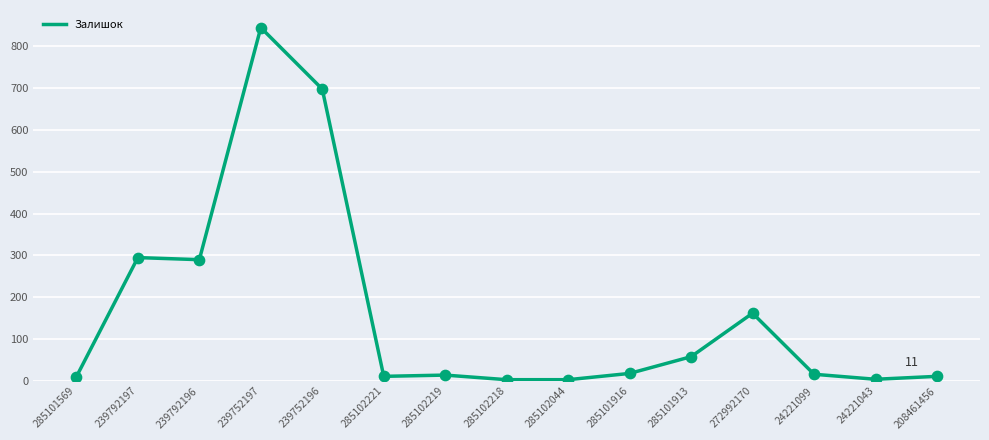

Between 285102221 and 285102218, which is larger?

285102221